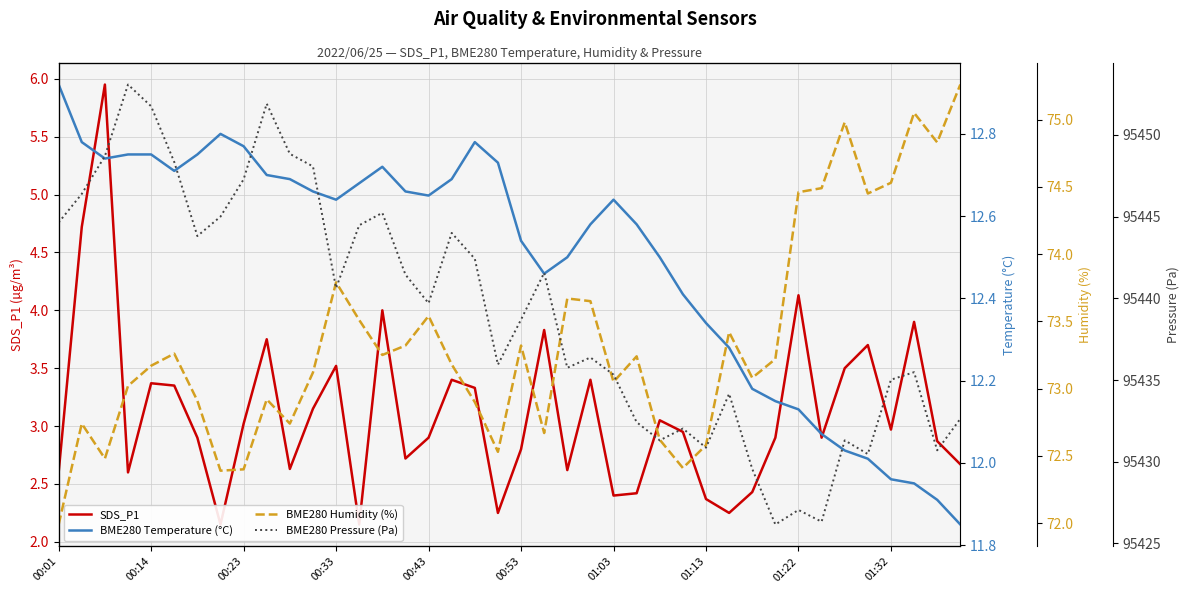

Rank the series at 01:32 from highest to lowest value.

BME280 Pressure (Pa), BME280 Humidity (%), BME280 Temperature (°C), SDS_P1